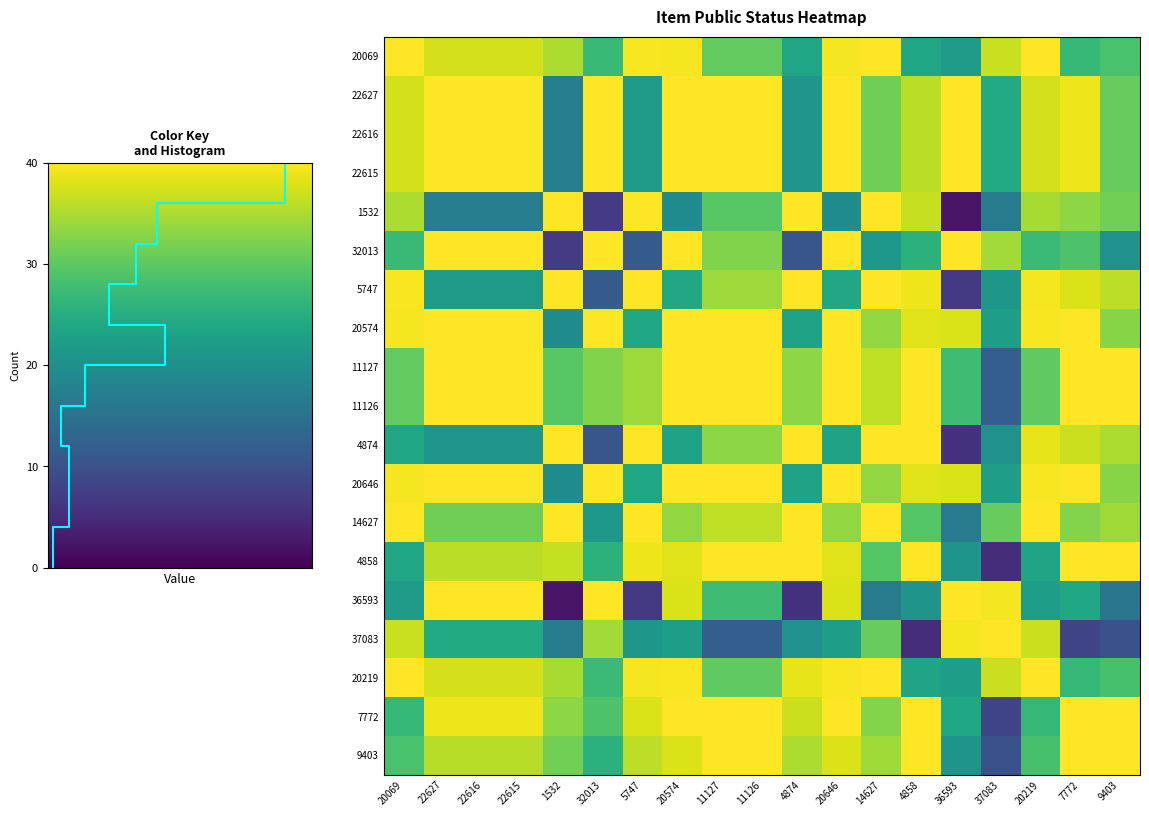

At how many categories does at least one series exceed 40?

18